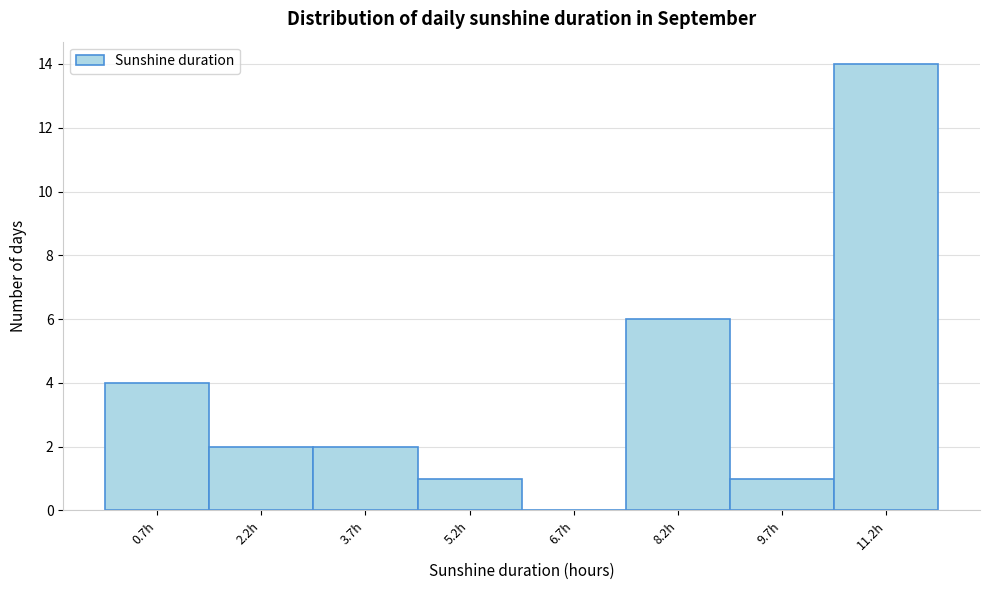

Which range on the x-axis has the tallest bar?

10.4 to 12.0